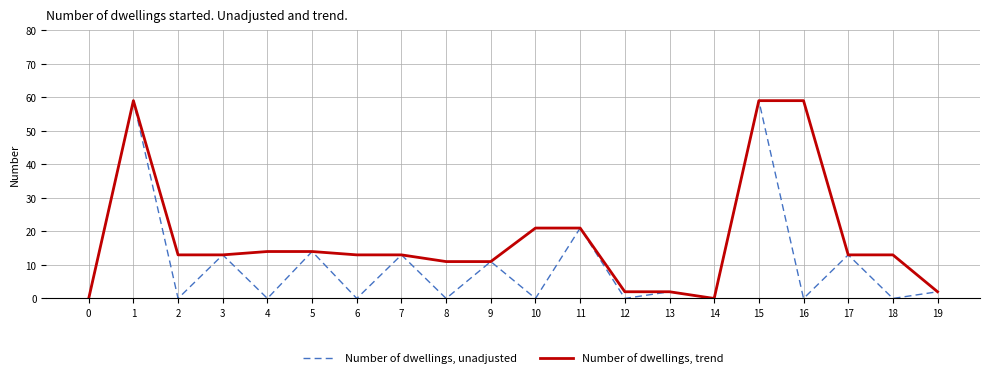

Reading left to right, list all the values displayed in this chart.

Number of dwellings, unadjusted: 0	59	0	13	0	14	0	13	0	11	0	21	0	2	0	59	0	13	0	2
Number of dwellings, trend: 0	59	13	13	14	14	13	13	11	11	21	21	2	2	0	59	59	13	13	2